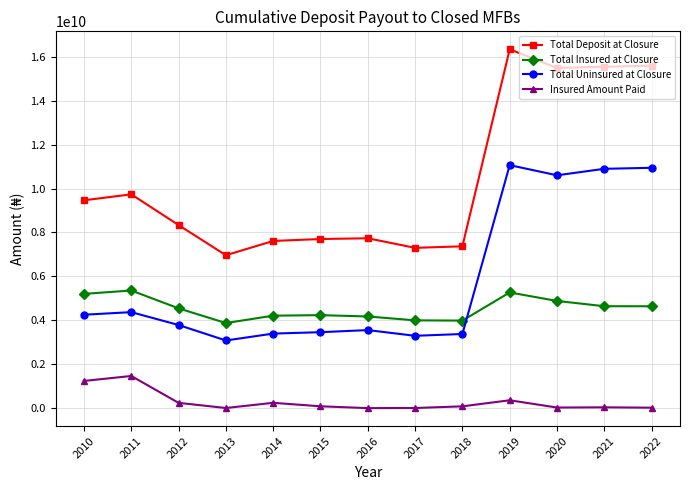

How many lines are shown in the chart?

4